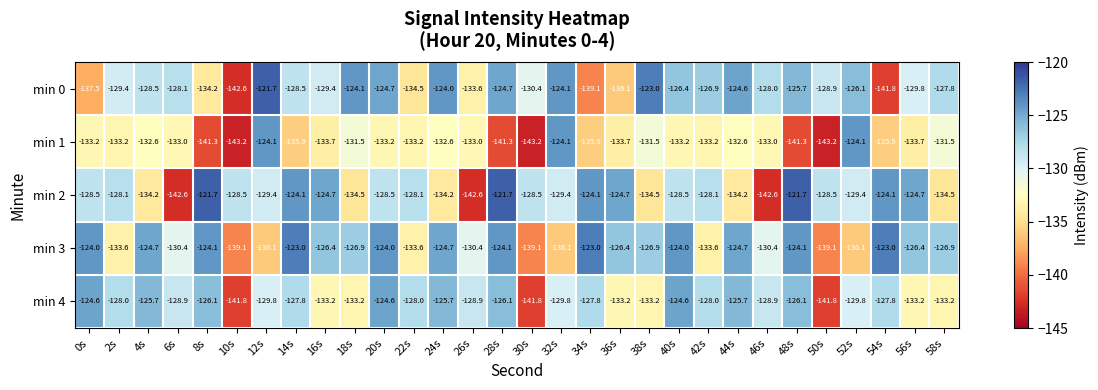

What is the maximum value shown in the chart?

-121.7